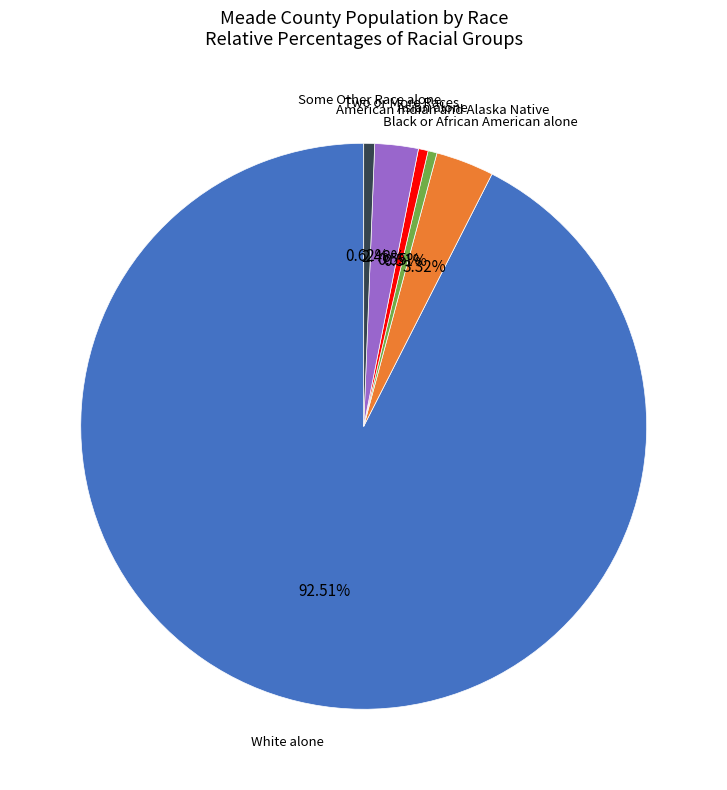

Is there a majority slice in this chart?

Yes